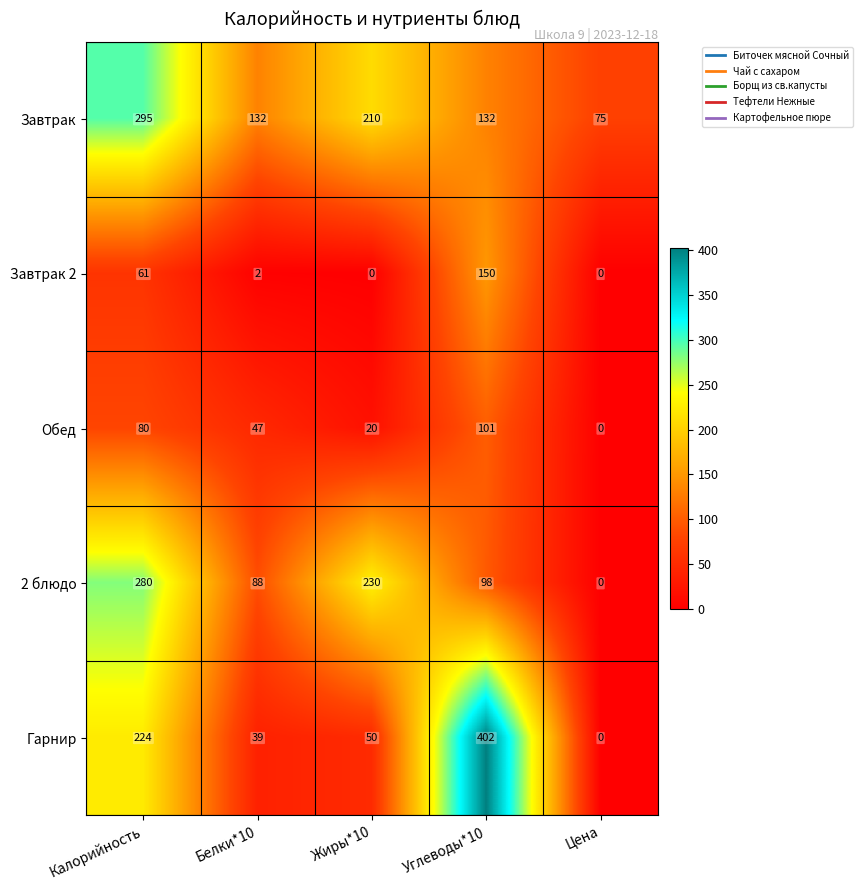

What is the difference between the maximum and minimum values in the Гарнир series?

402